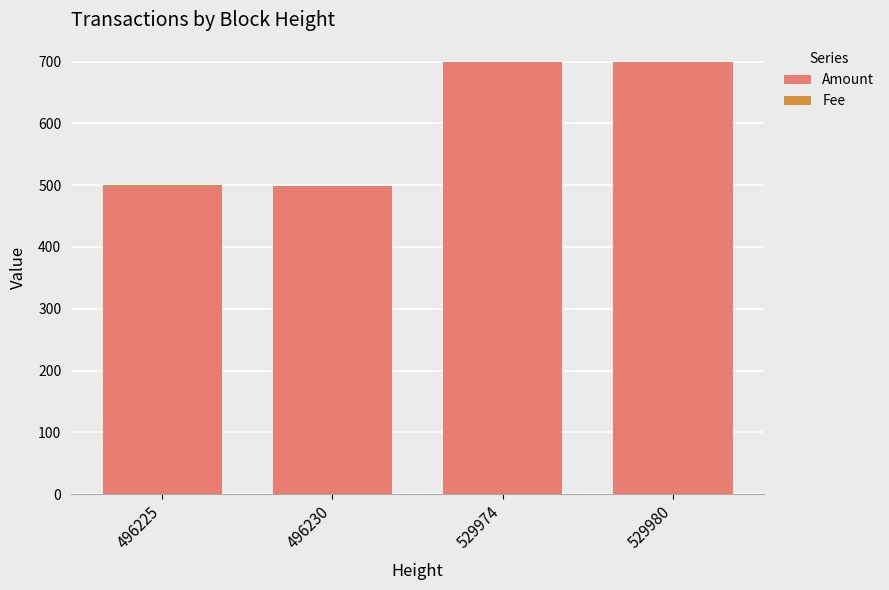

What is the sum of all Amount values?

2396.0